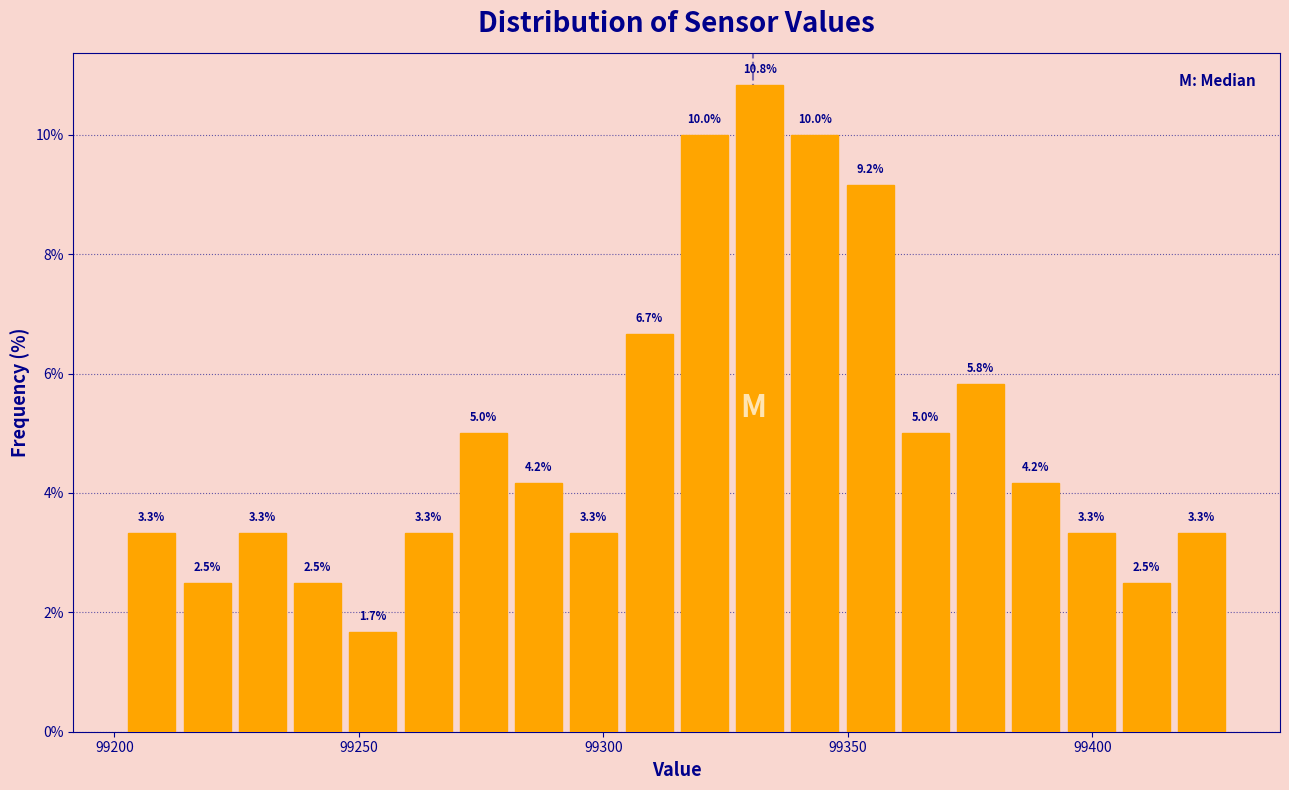

Read against the x-axis, roughly where is the centre of the tallest bar?

99330